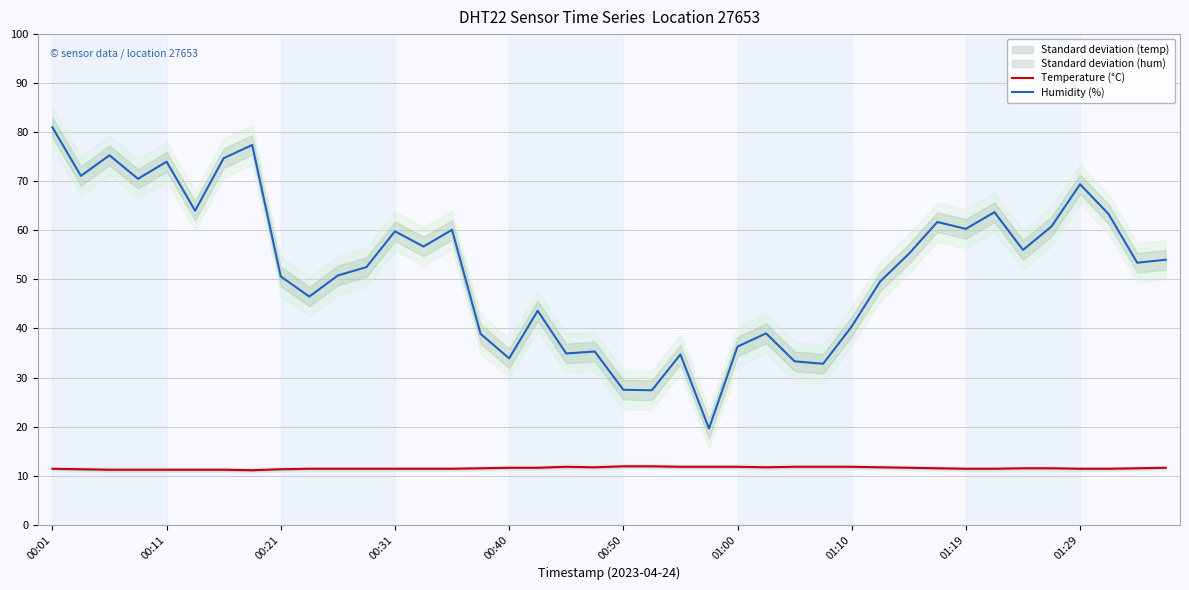

Does the chart have visible grid lines?

Yes